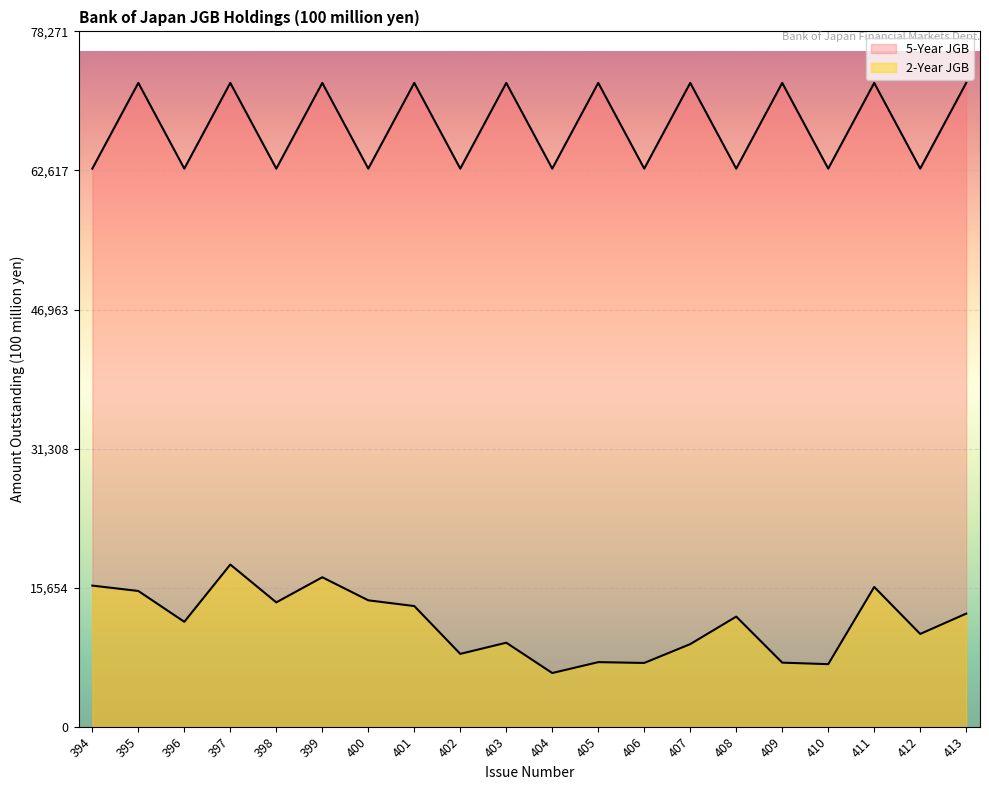

Which category has the lowest value in the 5-Year JGB series?

394